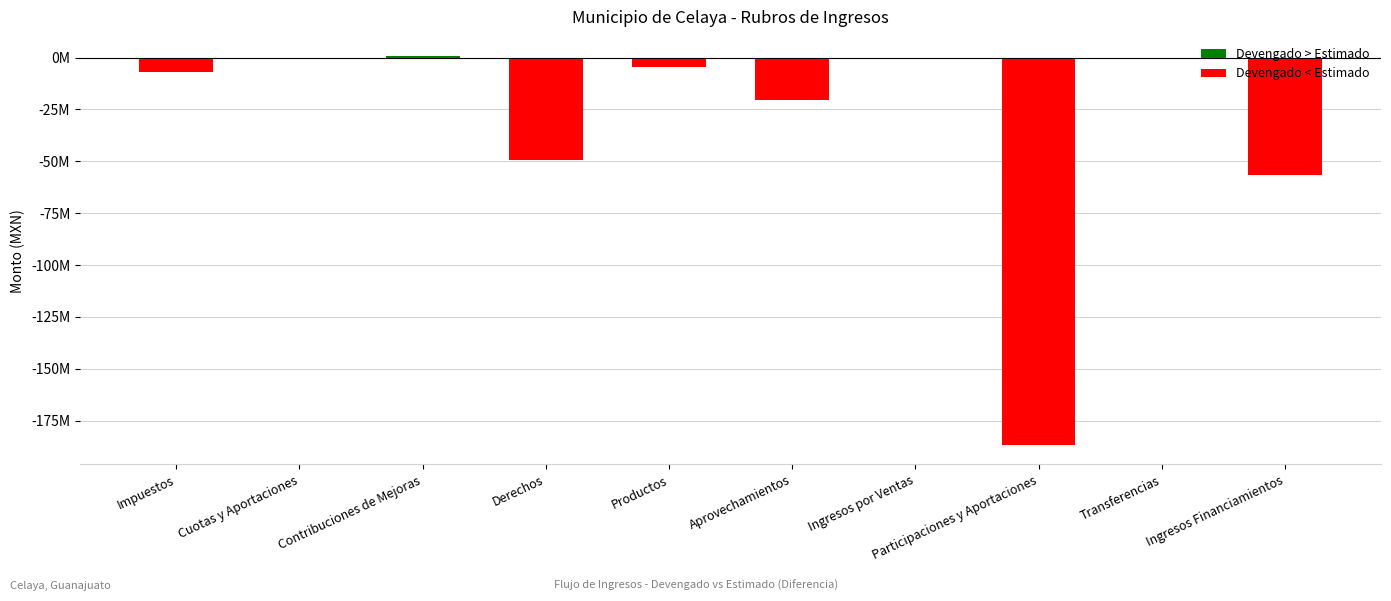

How many distinct data groups are displayed?

1